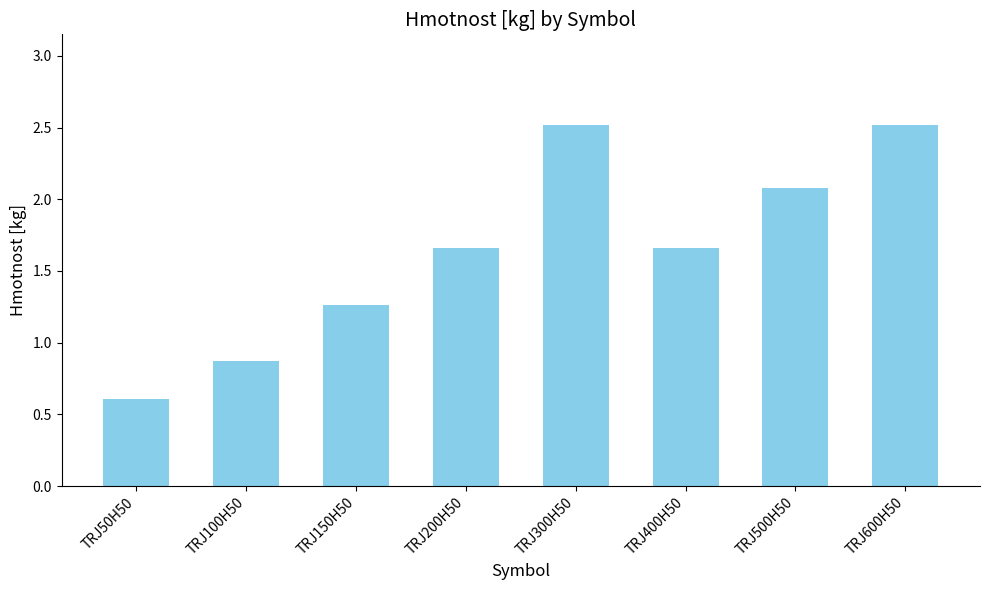

What is the value of the 7th bar from the left?

2.1